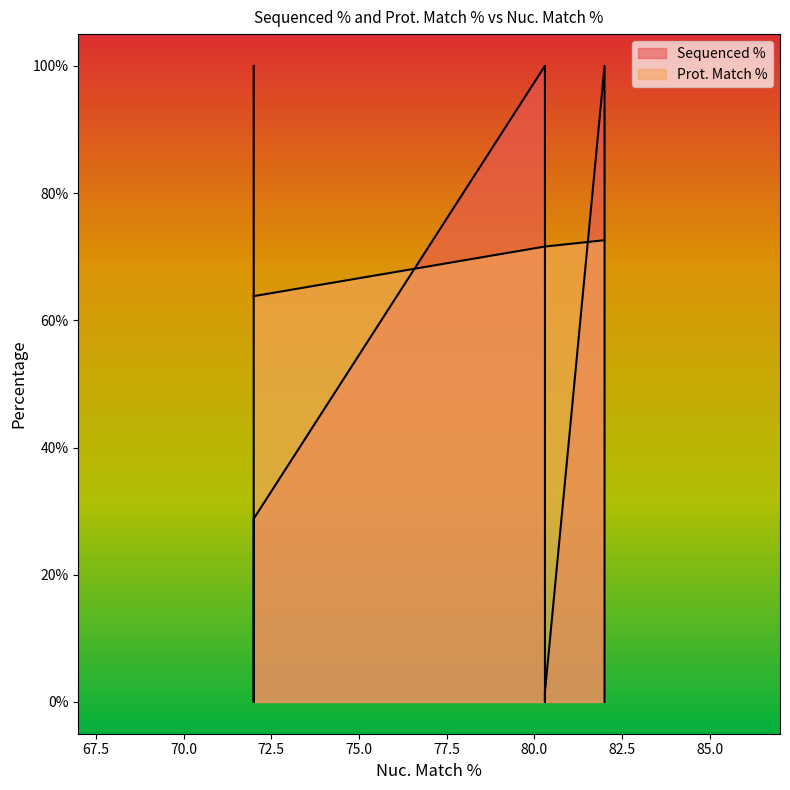

In Sequenced %, how many points are lower than both neighbors (excluding endpoints)?

3